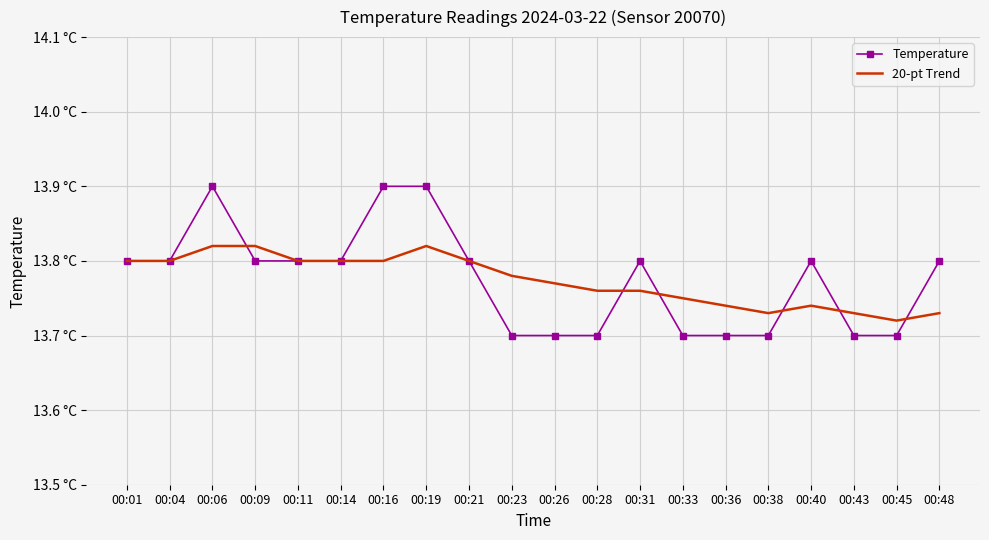

How many intersections are there between 20-pt Trend and Temperature?

6